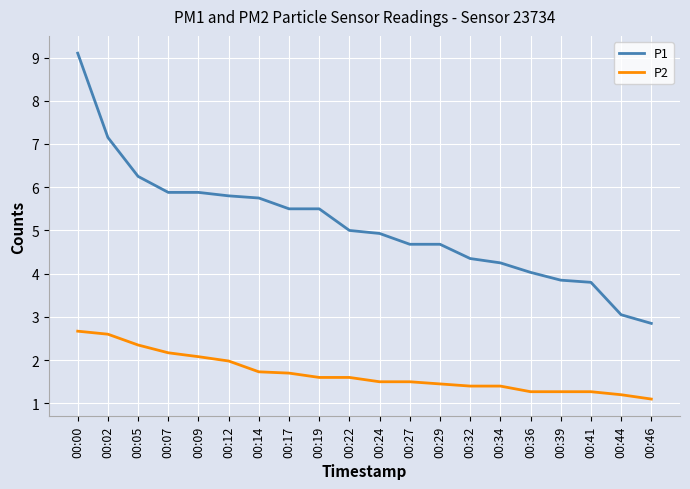

How many distinct data groups are displayed?

2